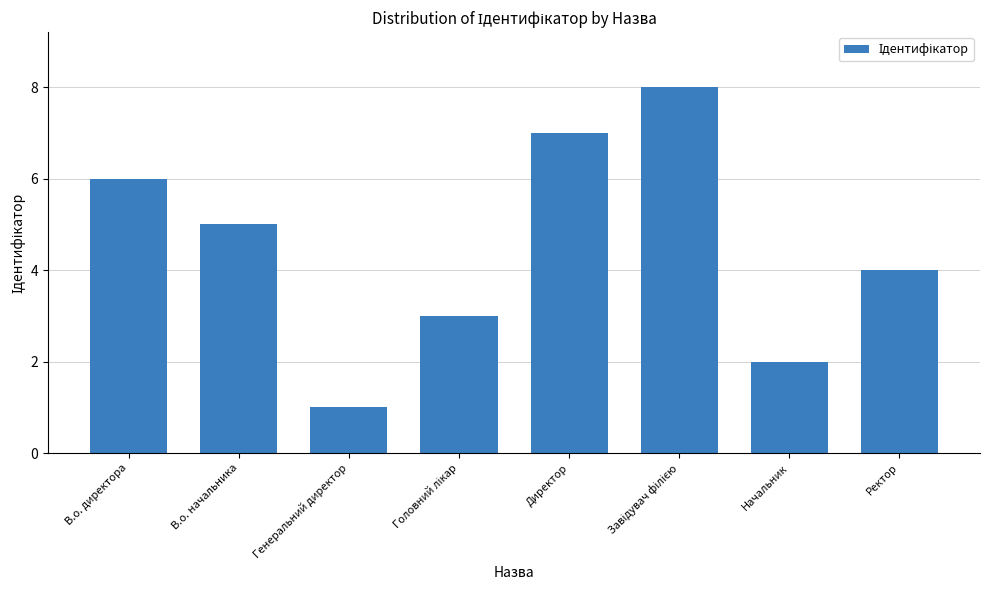

Reading left to right, list all the values displayed in this chart.

6	5	1	3	7	8	2	4